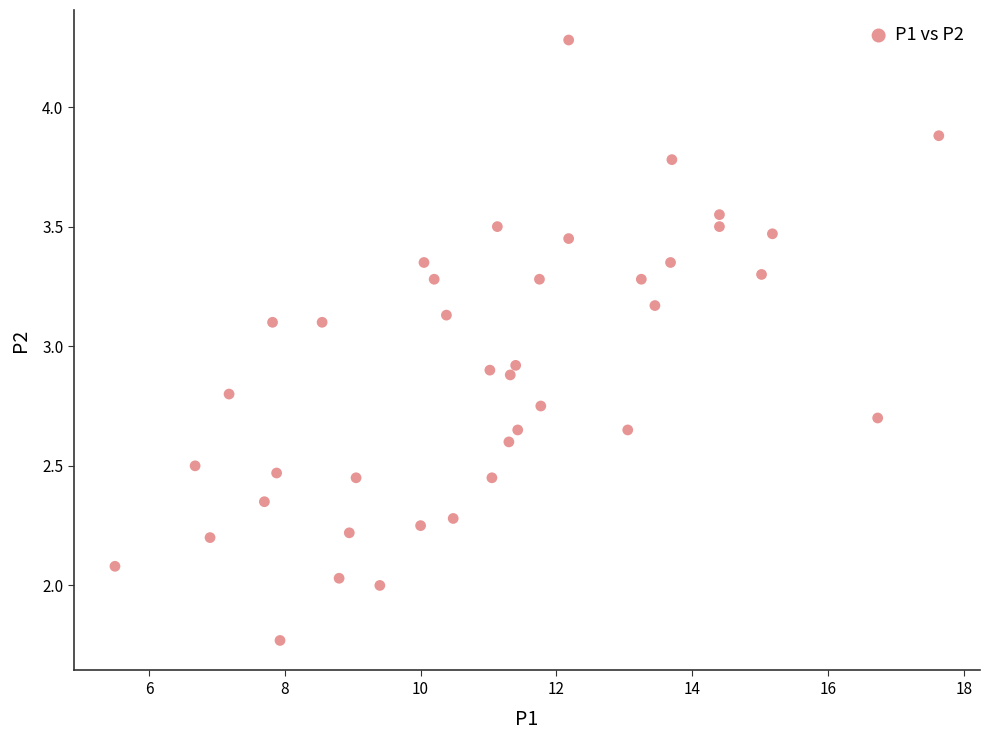

What is the range of X values (max minus min)?

12.1